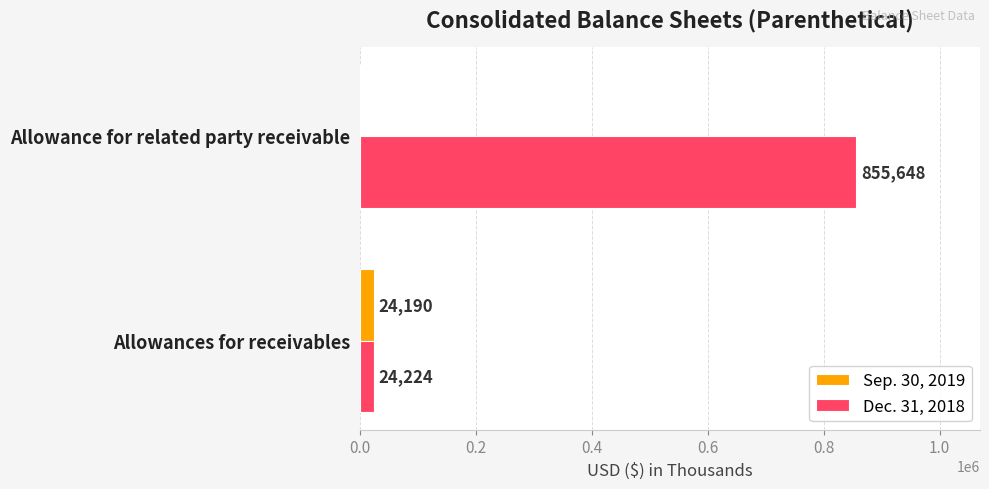

Between Allowances for receivables and Allowance for related party receivable, which series saw the biggest shift?

Dec. 31, 2018